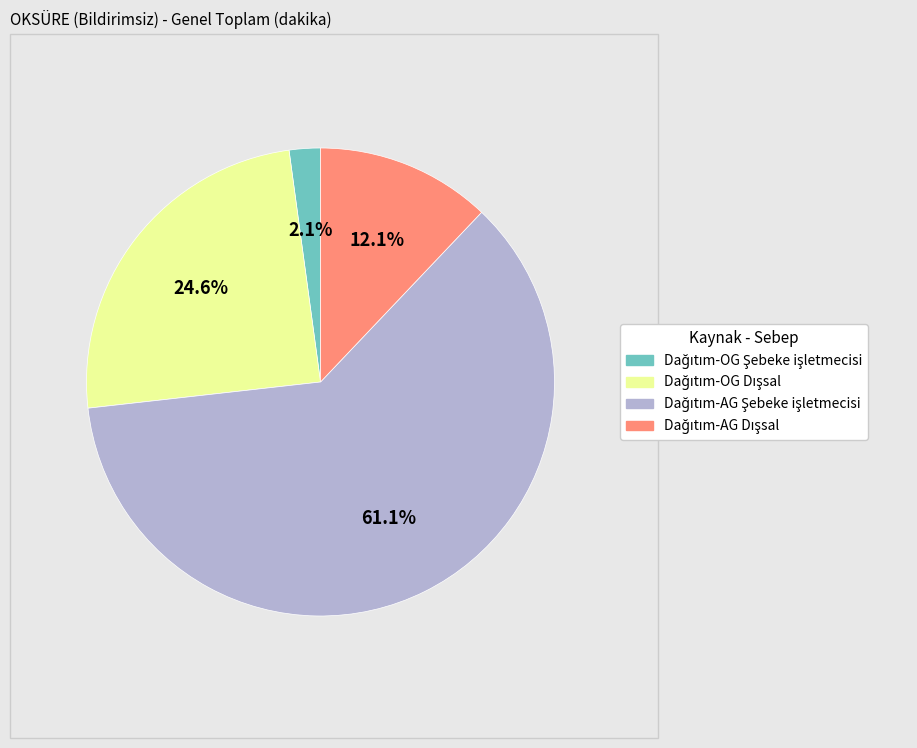

Is there a majority slice in this chart?

Yes